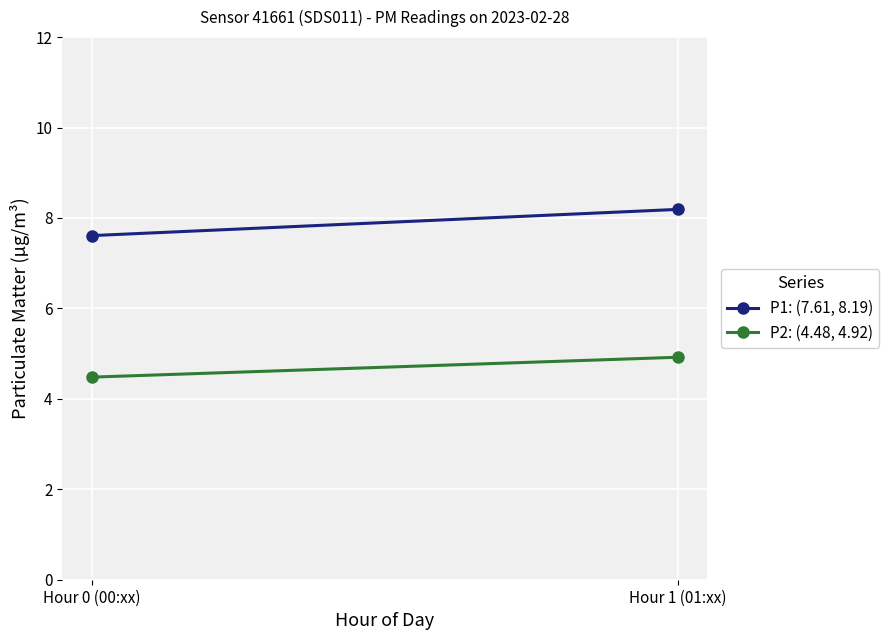

At which category is the sum across all series the highest?

Hour 1 (01:xx)